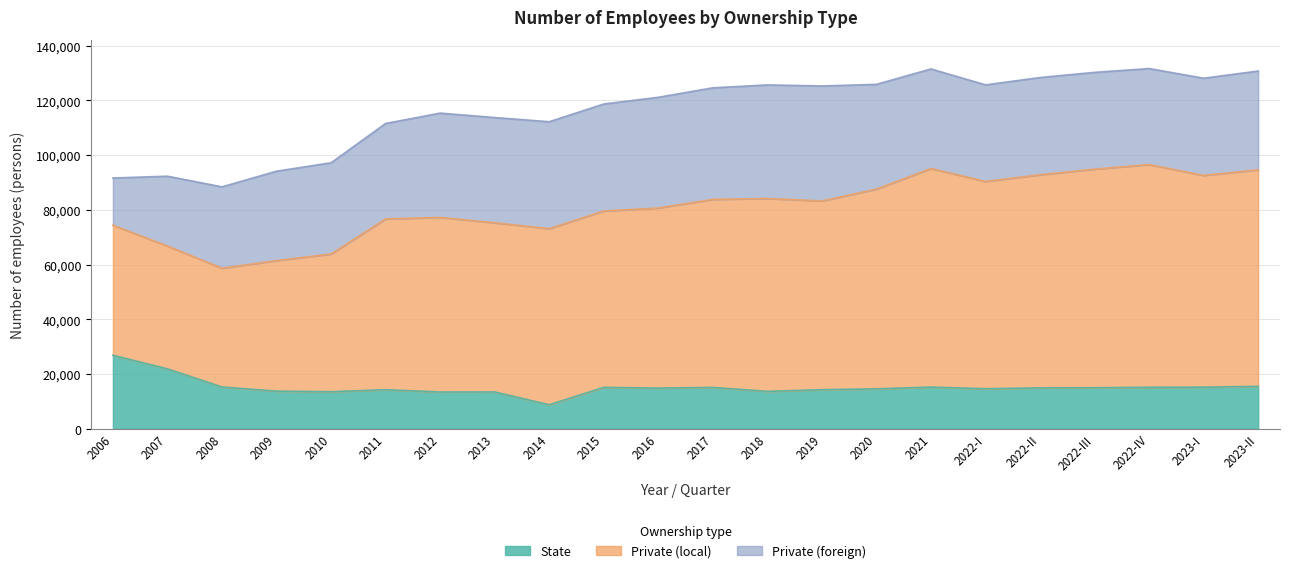

True or false: Private (local) and State intersect in this chart.

False